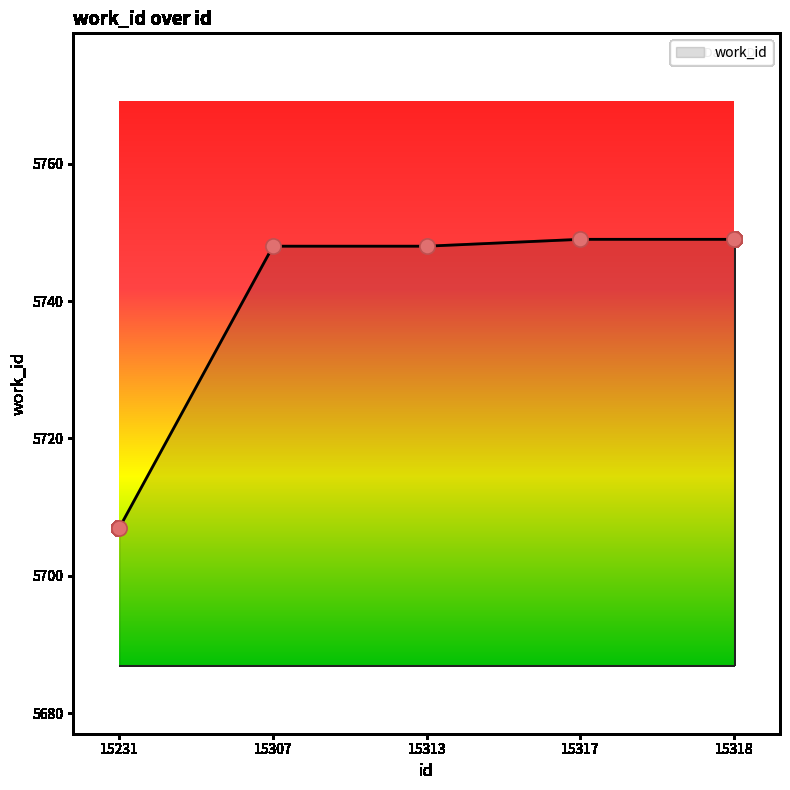

What is the ratio of the value at 15313 to the value at 15317?

1.0